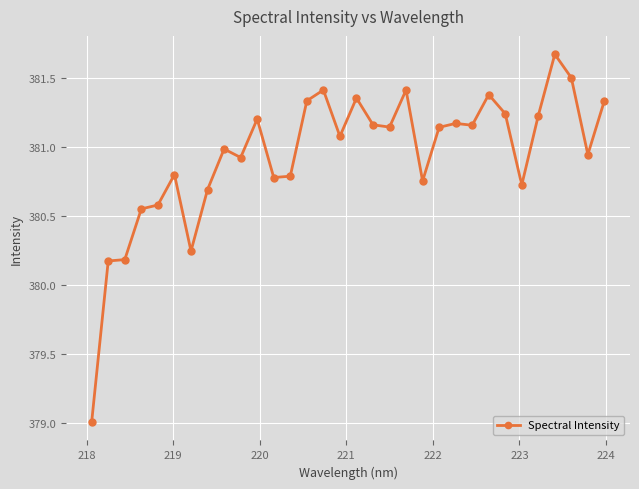

True or false: there are more than 0 points higher than both neighbors.

True